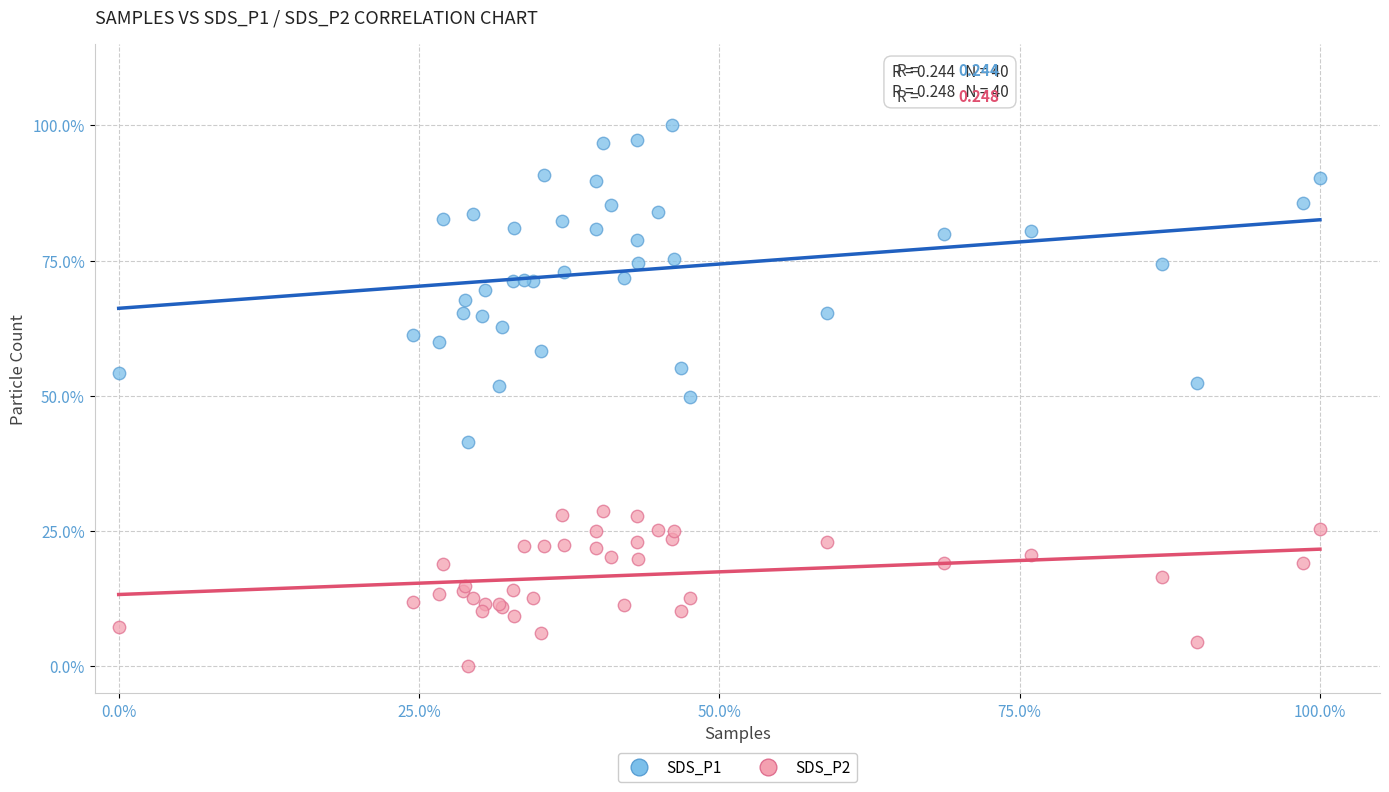

Which series has the widest spread of Y values?

SDS_P1